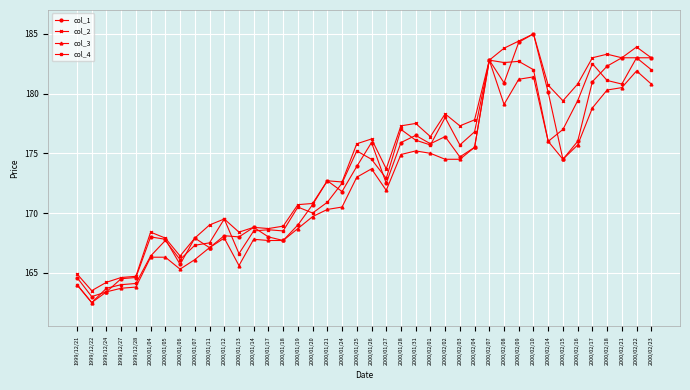

Which series has the largest range (max minus min)?

col_1